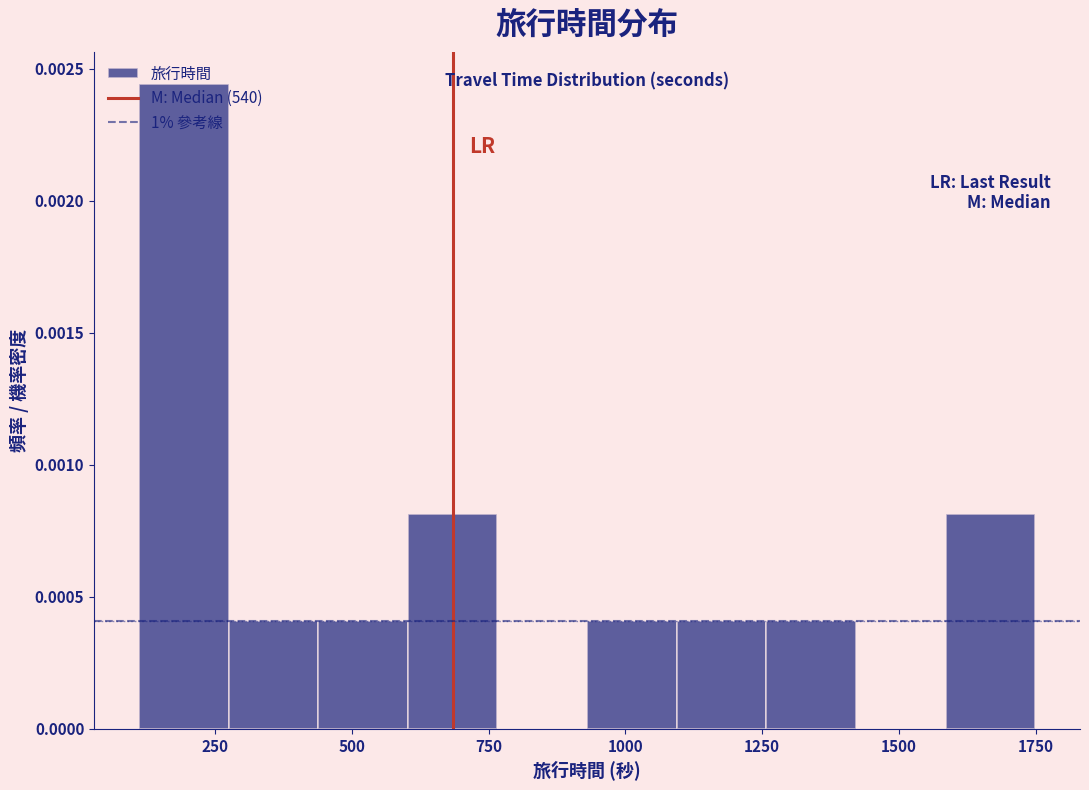

Read against the x-axis, roughly where is the centre of the tallest bar?

200